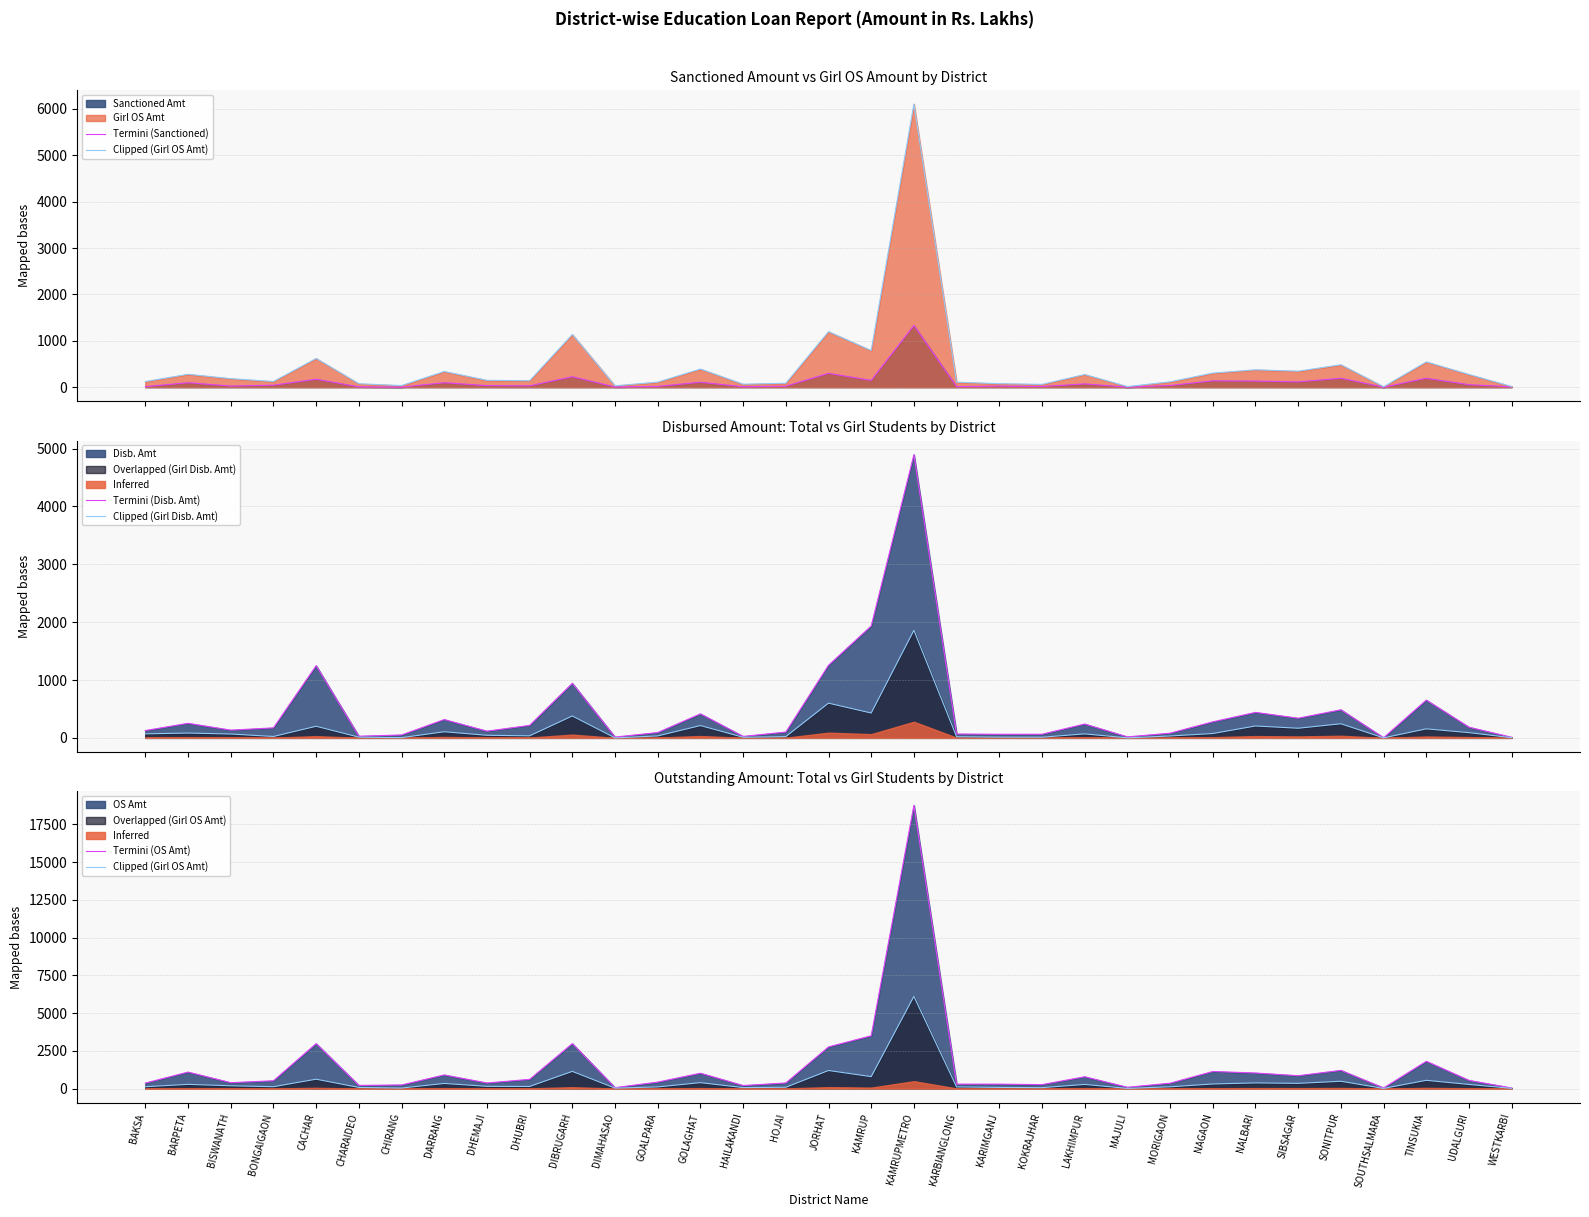

Reading left to right, list all the values displayed in this chart.

Termini (Sanctioned): BAKSA=12.3	BARPETA=95.8	BISWANATH=23.8	BONGAIGAON=42.9	CACHAR=171.0	CHARAIDEO=7.6	CHIRANG=0.9	DARRANG=96.5	DHEMAJI=33.4	DHUBRI=29.2	DIBRUGARH=225.0	DIMAHASAO=4.0	GOALPARA=17.1	GOLAGHAT=106.0	HAILAKANDI=9.9	HOJAI=20.6	JORHAT=298.1	KAMRUP=146.4	KAMRUPMETRO=1331.1	KARBIANGLONG=11.8	KARIMGANJ=22.7	KOKRAJHAR=14.6	LAKHIMPUR=70.2	MAJULI=1.0	MORIGAON=36.4	NAGAON=136.9	NALBARI=131.8	SIBSAGAR=113.8	SONITPUR=192.4	SOUTHSALMARA=0.0	TINSUKIA=192.4	UDALGURI=53.3	WESTKARBI=7.7
Clipped (Girl OS Amt): BAKSA=121.7	BARPETA=278.3	BISWANATH=184.1	BONGAIGAON=122.4	CACHAR=619.3	CHARAIDEO=74.1	CHIRANG=34.8	DARRANG=337.8	DHEMAJI=147.9	DHUBRI=139.5	DIBRUGARH=1136.9	DIMAHASAO=30.1	GOALPARA=109.0	GOLAGHAT=391.1	HAILAKANDI=63.8	HOJAI=85.1	JORHAT=1196.2	KAMRUP=789.7	KAMRUPMETRO=6103.7	KARBIANGLONG=107.6	KARIMGANJ=75.6	KOKRAJHAR=60.2	LAKHIMPUR=273.2	MAJULI=13.0	MORIGAON=115.7	NAGAON=303.6	NALBARI=374.6	SIBSAGAR=344.7	SONITPUR=483.0	SOUTHSALMARA=9.2	TINSUKIA=544.9	UDALGURI=273.0	WESTKARBI=14.2
Termini (Disb. Amt): BAKSA=126.6	BARPETA=251.9	BISWANATH=133.6	BONGAIGAON=172.8	CACHAR=1248.2	CHARAIDEO=28.6	CHIRANG=50.1	DARRANG=316.5	DHEMAJI=115.9	DHUBRI=215.7	DIBRUGARH=943.1	DIMAHASAO=13.7	GOALPARA=92.3	GOLAGHAT=415.0	HAILAKANDI=25.3	HOJAI=100.5	JORHAT=1254.7	KAMRUP=1934.3	KAMRUPMETRO=4893.2	KARBIANGLONG=66.4	KARIMGANJ=62.2	KOKRAJHAR=62.7	LAKHIMPUR=239.3	MAJULI=17.2	MORIGAON=81.2	NAGAON=277.2	NALBARI=440.3	SIBSAGAR=339.8	SONITPUR=485.5	SOUTHSALMARA=2.6	TINSUKIA=652.9	UDALGURI=183.9	WESTKARBI=10.1
Clipped (Girl Disb. Amt): BAKSA=69.5	BARPETA=83.0	BISWANATH=66.7	BONGAIGAON=24.0	CACHAR=200.3	CHARAIDEO=12.8	CHIRANG=3.7	DARRANG=105.5	DHEMAJI=44.6	DHUBRI=35.4	DIBRUGARH=378.7	DIMAHASAO=0.0	GOALPARA=33.6	GOLAGHAT=212.8	HAILAKANDI=10.5	HOJAI=22.0	JORHAT=599.9	KAMRUP=429.2	KAMRUPMETRO=1858.7	KARBIANGLONG=20.1	KARIMGANJ=13.1	KOKRAJHAR=11.5	LAKHIMPUR=68.8	MAJULI=0.4	MORIGAON=32.7	NAGAON=74.9	NALBARI=205.7	SIBSAGAR=166.5	SONITPUR=243.6	SOUTHSALMARA=0.0	TINSUKIA=155.8	UDALGURI=90.3	WESTKARBI=3.2
Termini (OS Amt): BAKSA=364.6	BARPETA=1090.8	BISWANATH=389.9	BONGAIGAON=516.9	CACHAR=2977.9	CHARAIDEO=209.8	CHIRANG=237.3	DARRANG=902.0	DHEMAJI=370.1	DHUBRI=609.9	DIBRUGARH=2977.6	DIMAHASAO=61.7	GOALPARA=428.0	GOLAGHAT=1015.6	HAILAKANDI=200.2	HOJAI=371.2	JORHAT=2759.4	KAMRUP=3495.2	KAMRUPMETRO=18752.4	KARBIANGLONG=292.8	KARIMGANJ=292.7	KOKRAJHAR=261.6	LAKHIMPUR=781.6	MAJULI=84.6	MORIGAON=355.6	NAGAON=1131.0	NALBARI=1030.3	SIBSAGAR=851.6	SONITPUR=1205.9	SOUTHSALMARA=40.7	TINSUKIA=1804.8	UDALGURI=540.5	WESTKARBI=38.5